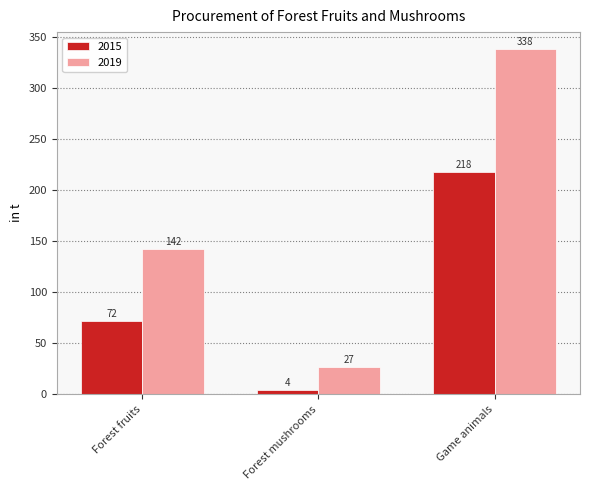

What is the difference between the highest and lowest values at Forest mushrooms?

23